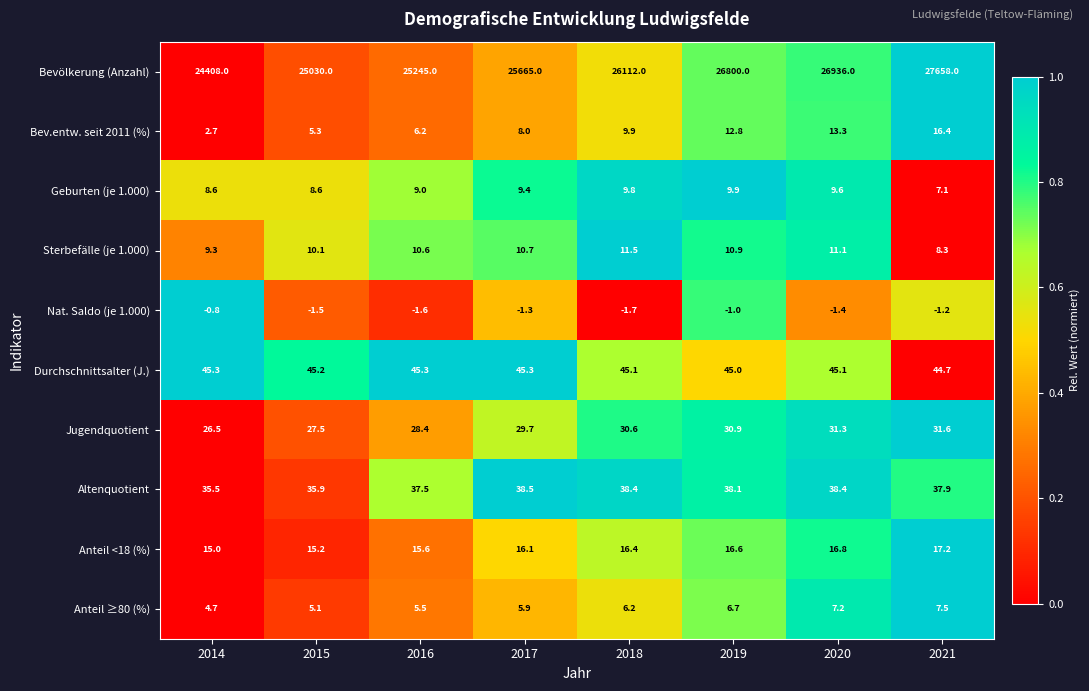

What is the approximate value of Anteil ≥80 (%) at 2020?

7.2